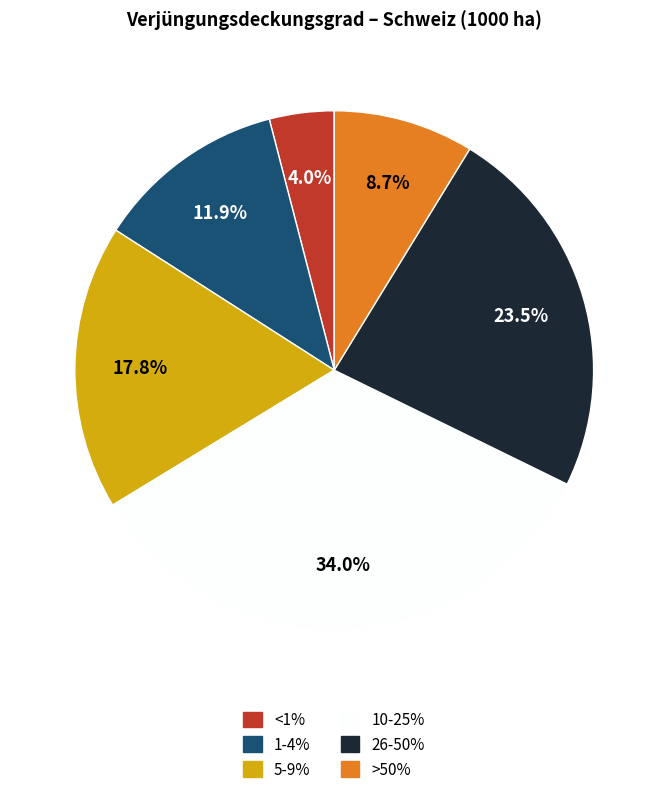

Which category has the smallest portion of the pie?

<1%